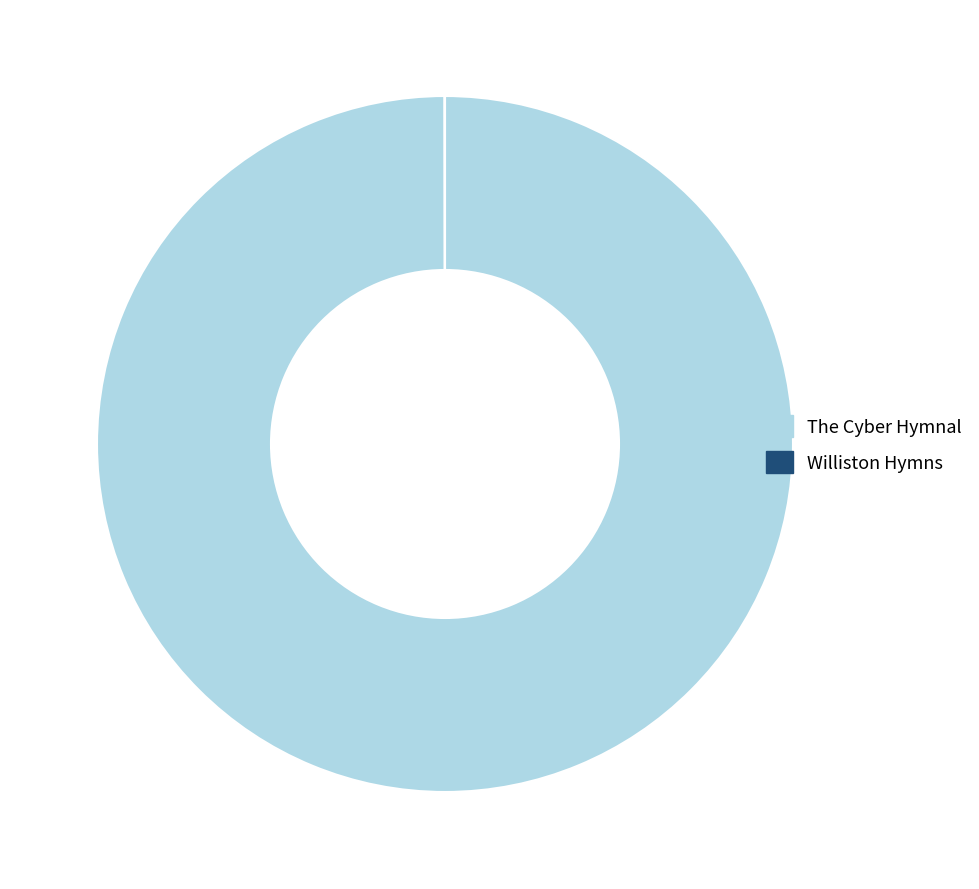

Which slice is the largest?

The Cyber Hymnal